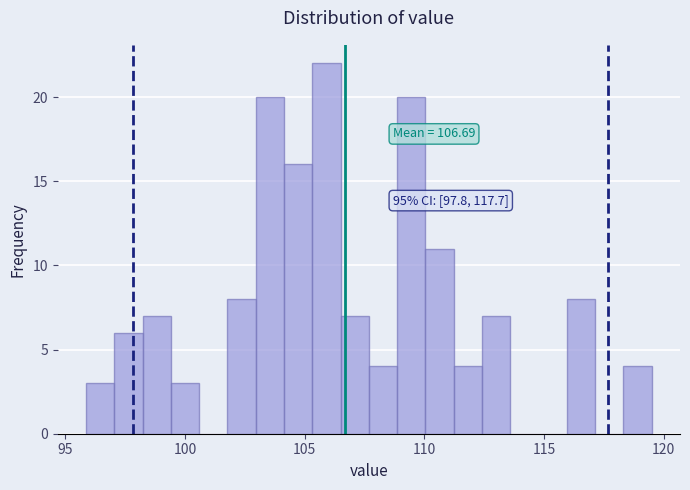

Read against the x-axis, roughly where is the centre of the tallest bar?

106.0